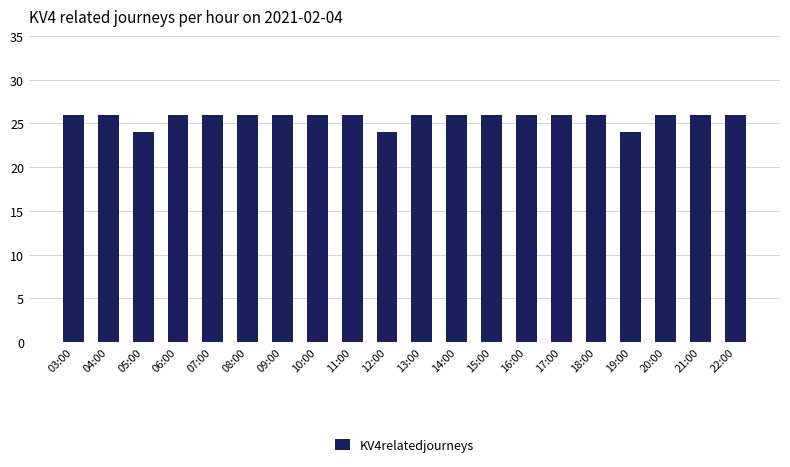

What is the label of the 3rd bar from the left?

05:00